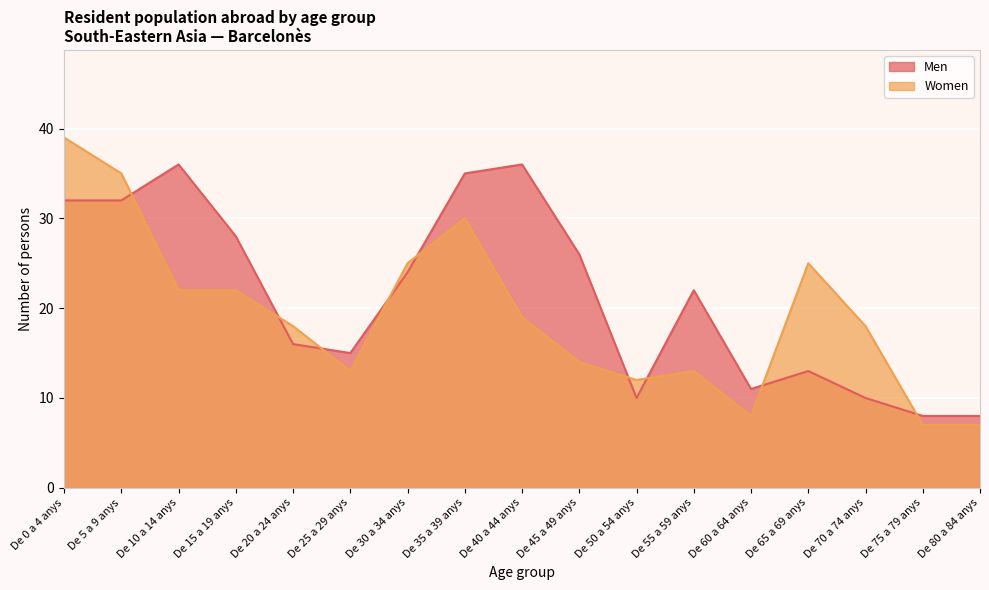

At which label does Men reach its minimum?

De 75 a 79 anys